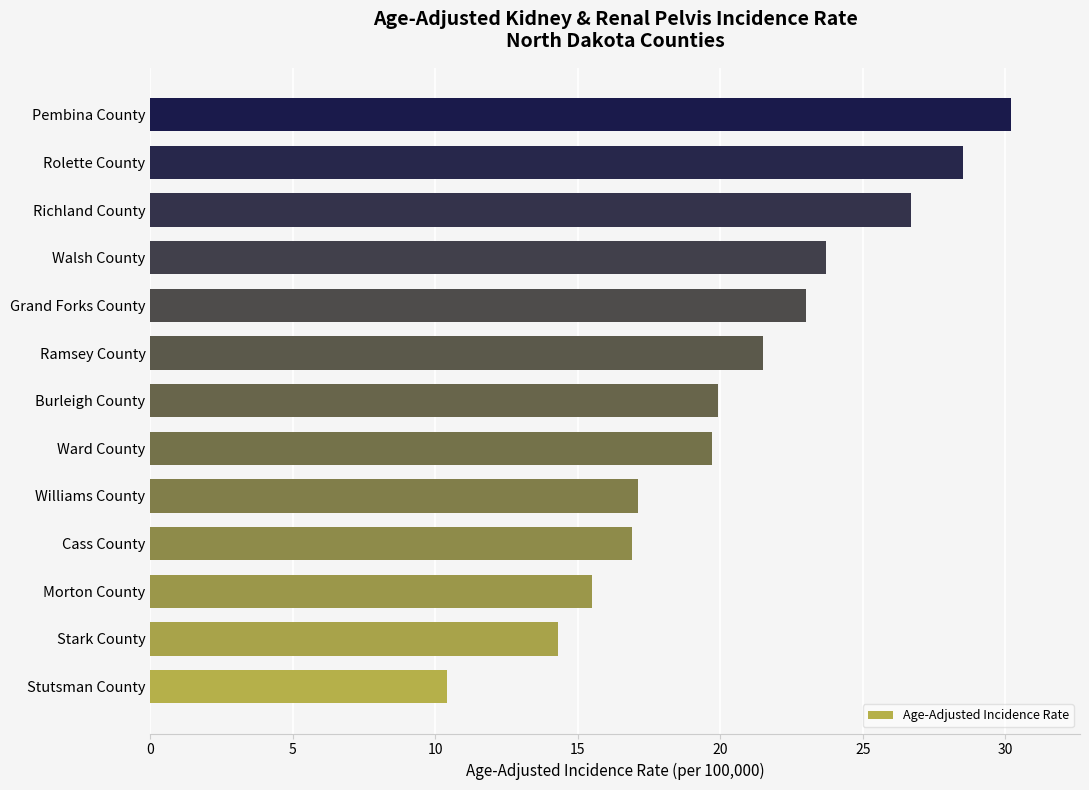

Is it true that the value at Ward County is 32.9?

False